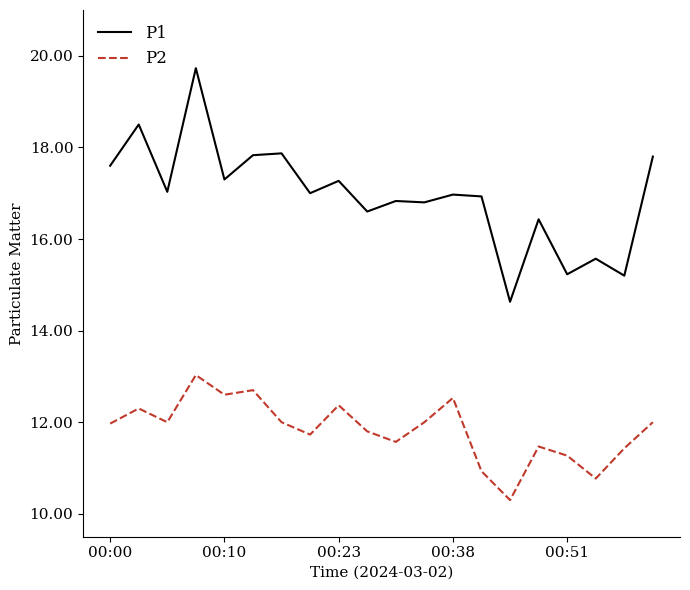

List the series in order of their overall mean, highest first.

P1, P2